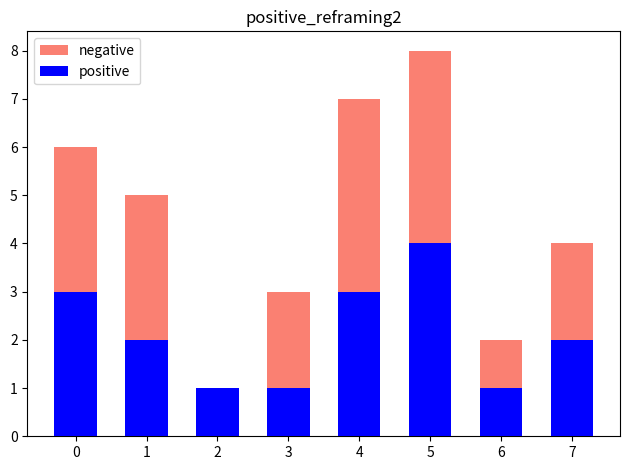

What is the maximum value shown in the chart?

8